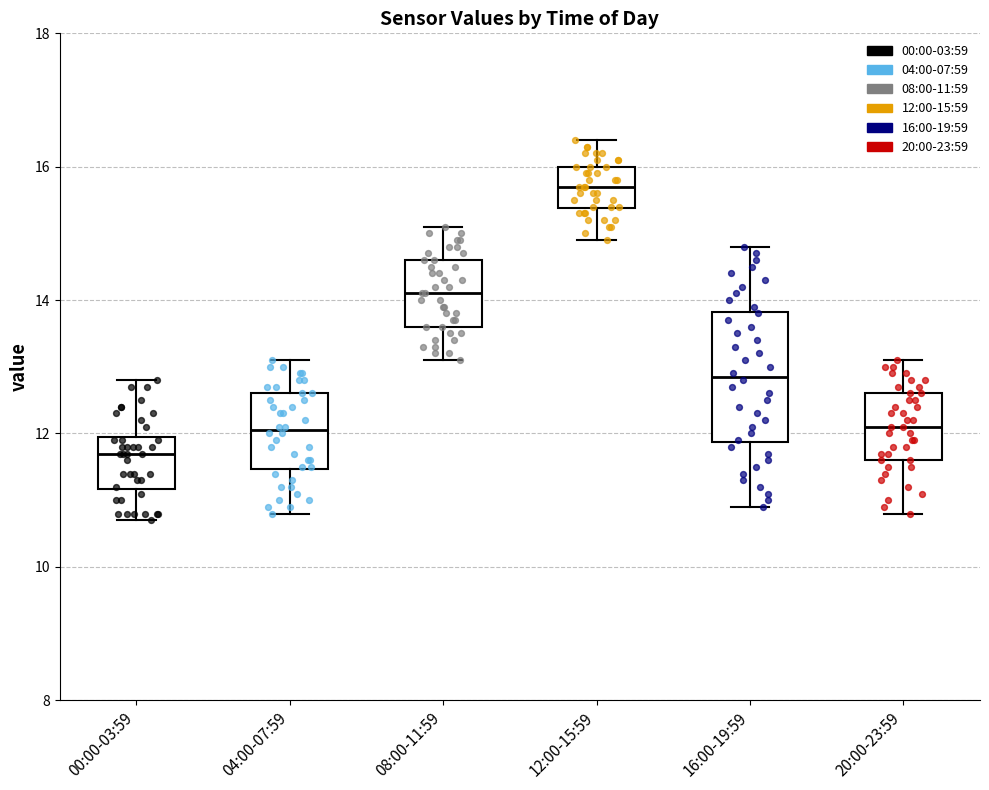

Reading left to right, read every box against the y-axis: the position of its median line, the range the box covers, and the ends of its whiskers. The values are not printed on the chart, so give them approximately, as read against the axis.

00:00-03:59: median 11.8, box 11.2 to 12.0, whiskers 10.8 to 12.8
04:00-07:59: median 12.0, box 11.4 to 12.6, whiskers 10.8 to 13.2
08:00-11:59: median 14.2, box 13.6 to 14.6, whiskers 13.2 to 15.2
12:00-15:59: median 15.8, box 15.4 to 16.0, whiskers 15.0 to 16.4
16:00-19:59: median 12.8, box 11.8 to 13.8, whiskers 11.0 to 14.8
20:00-23:59: median 12.2, box 11.6 to 12.6, whiskers 10.8 to 13.2